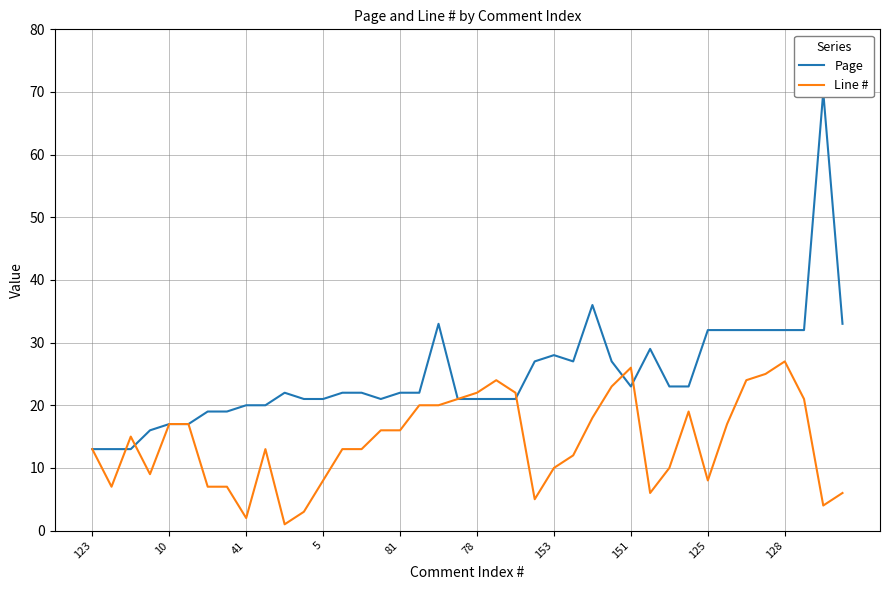

How many intersections are there between Line # and Page?

5